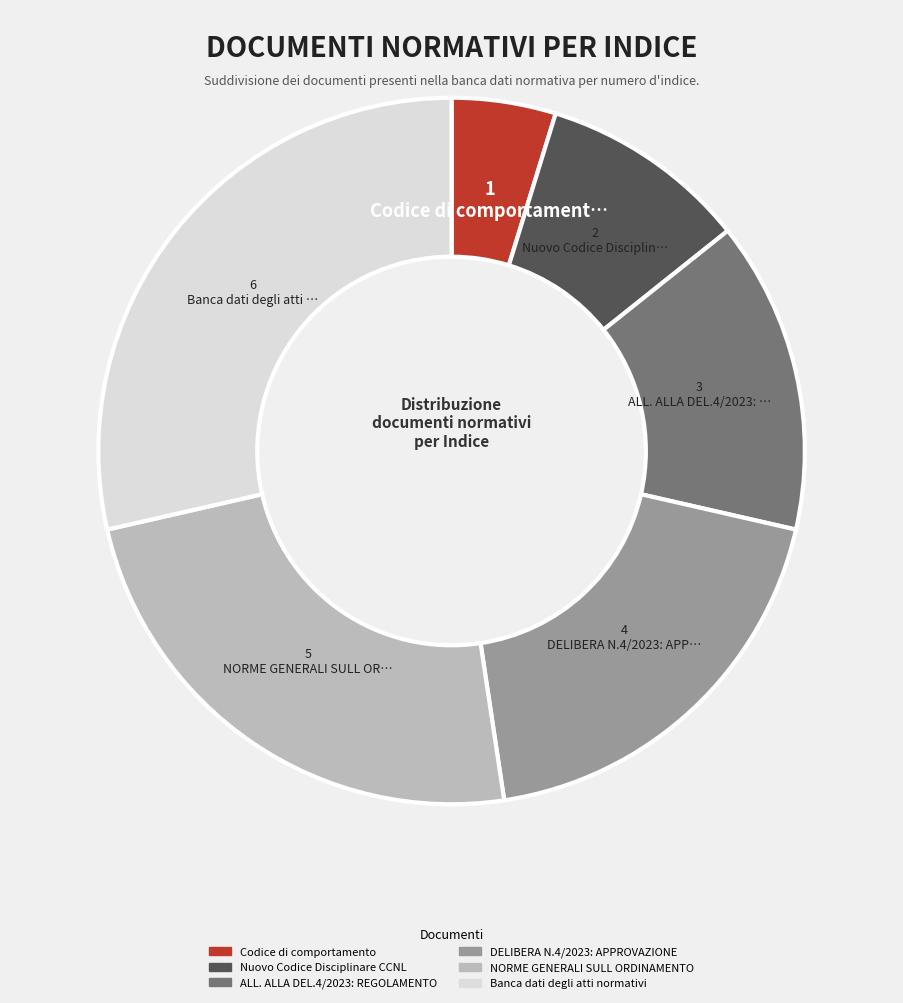

Rank the categories by value from highest to lowest.

Banca dati degli atti normativi, NORME GENERALI SULL ORDINAMENTO, DELIBERA N.4/2023: APPROVAZIONE, ALL. ALLA DEL.4/2023: REGOLAMENTO, Nuovo Codice Disciplinare CCNL, Codice di comportamento